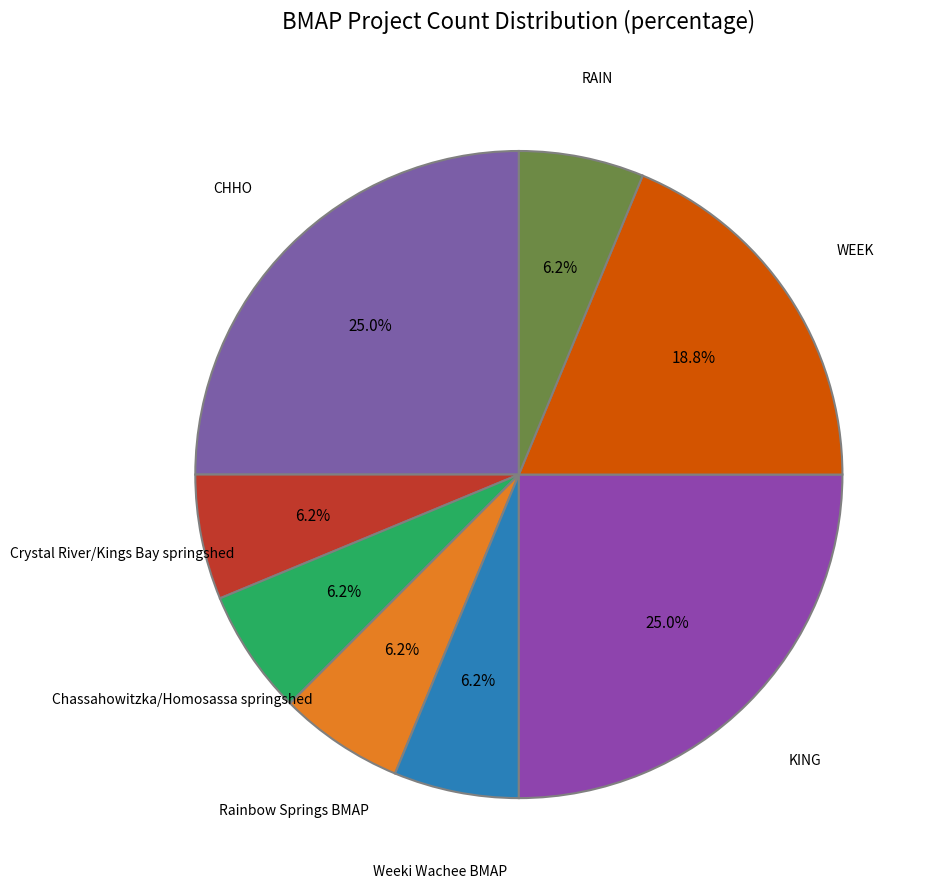

To the nearest percent, what is the average slice percentage?

12%